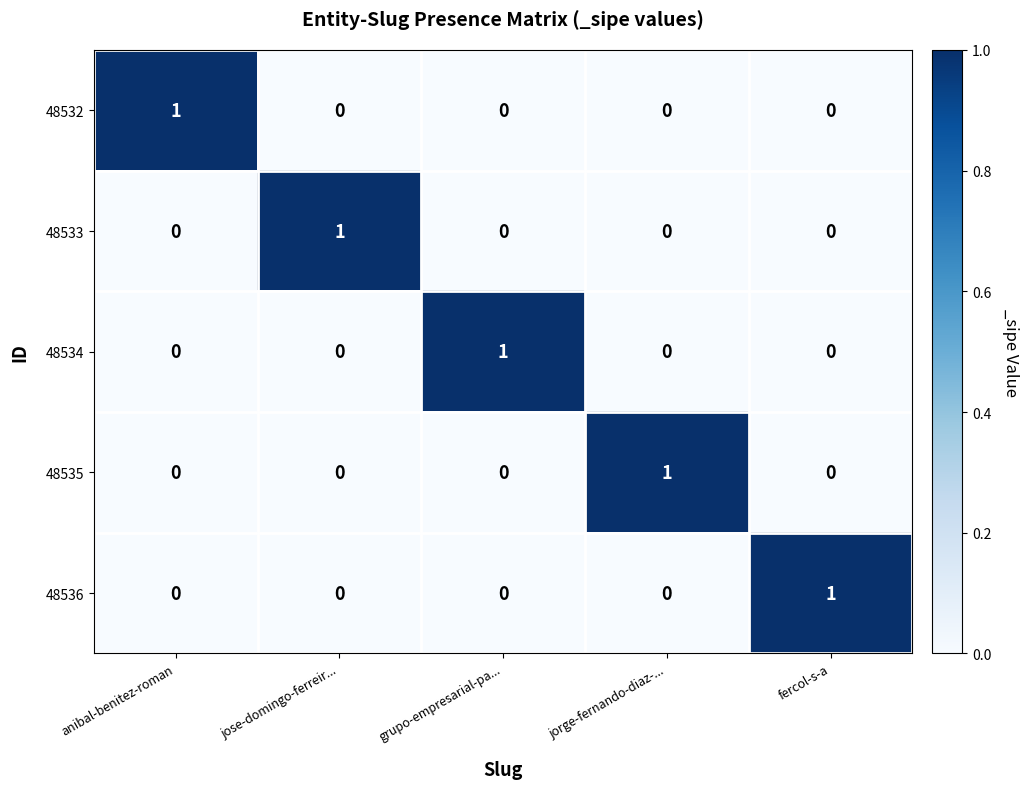

The value of 48536 at anibal-benitez-roman is 0. True or false?

True